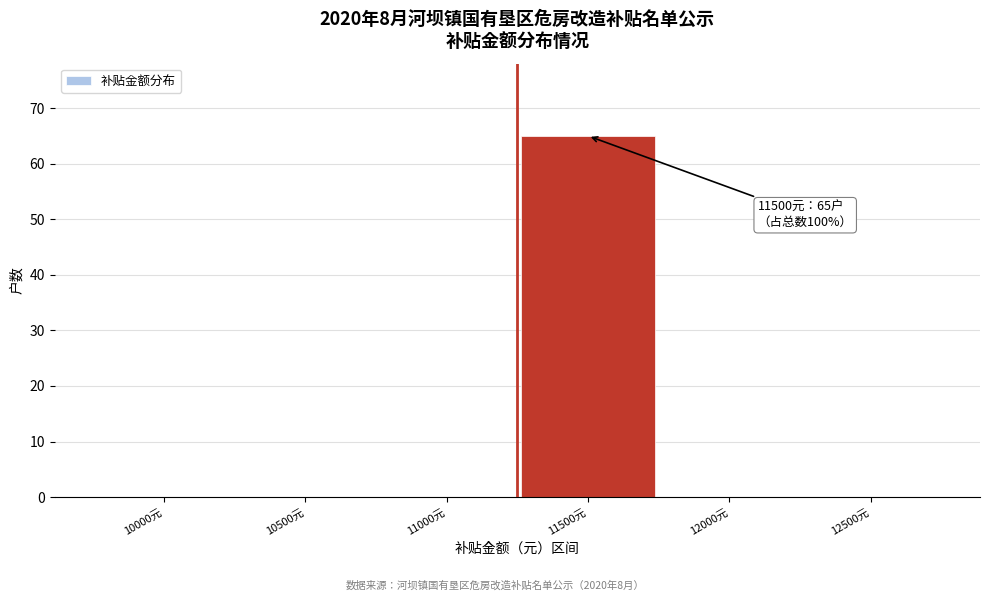

Reading left to right, list all the values displayed in this chart.

10000元=0	10500元=0	11000元=0	11500元=65	12000元=0	12500元=0